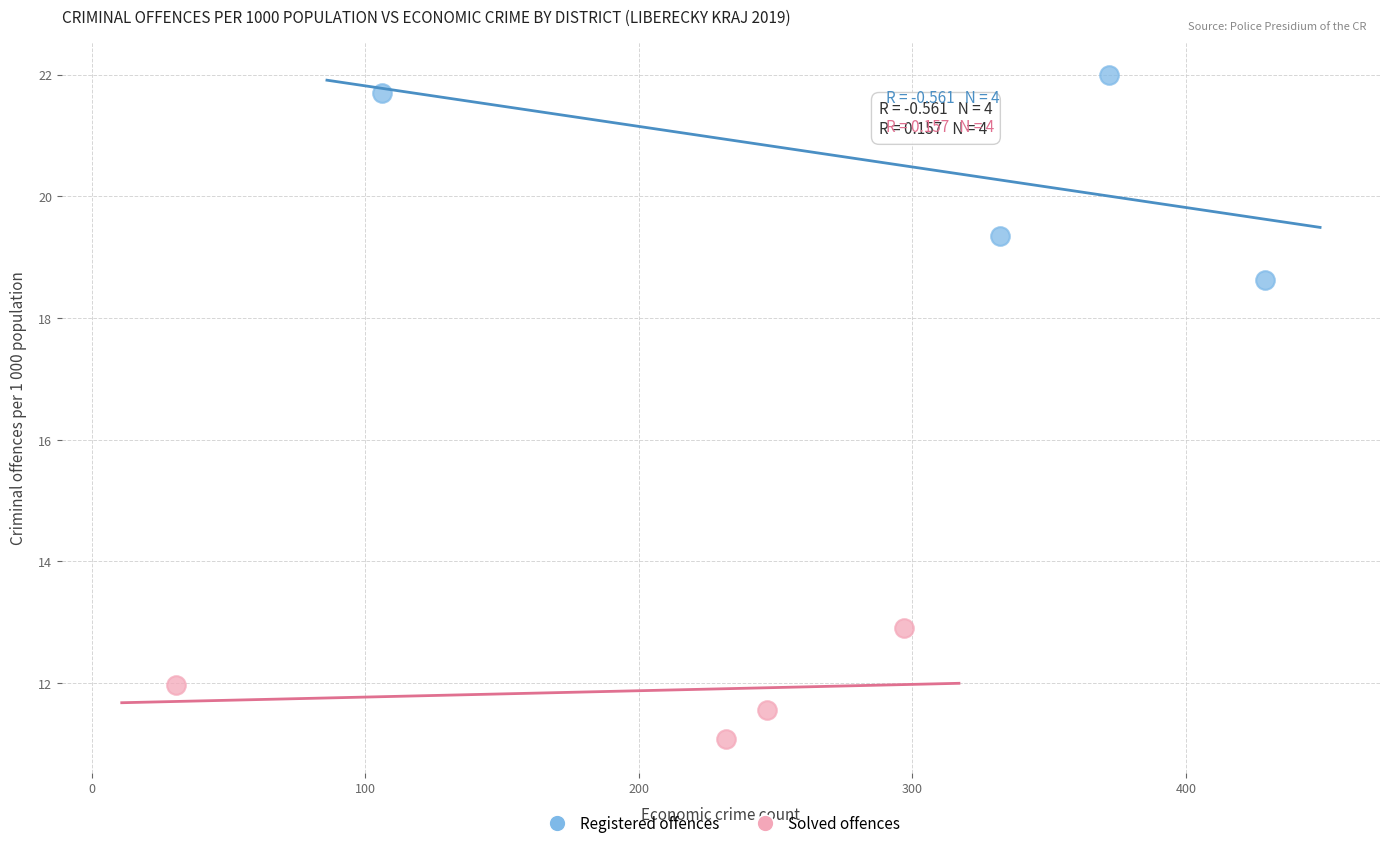

Which series contains the lowest Y value?

Solved offences